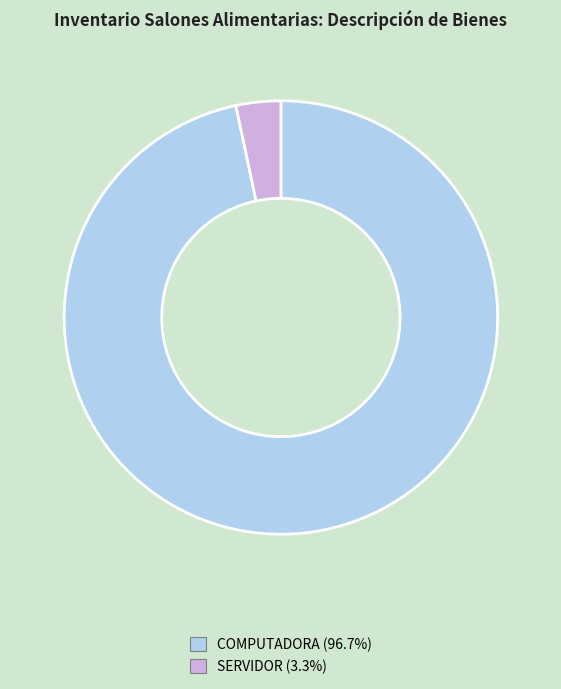

Which has a higher value, COMPUTADORA or SERVIDOR?

COMPUTADORA